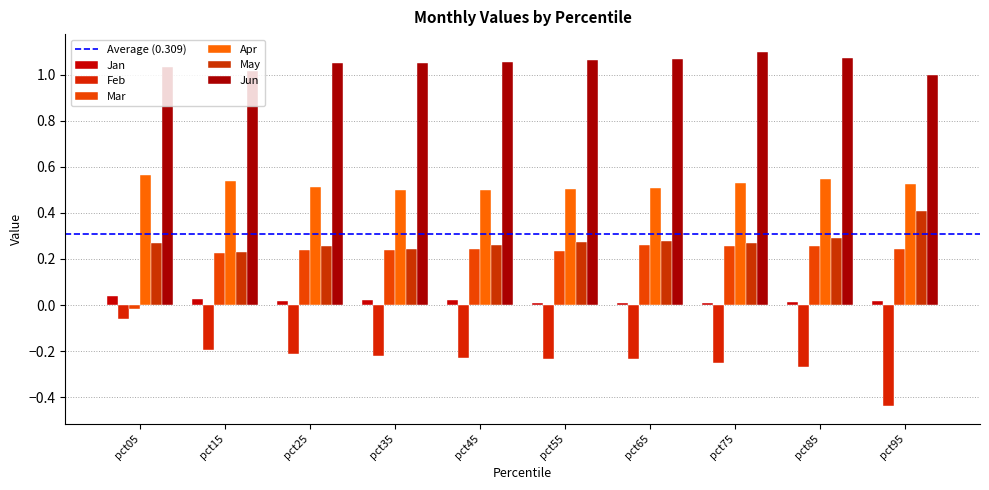

How many bars are there in each group?

6